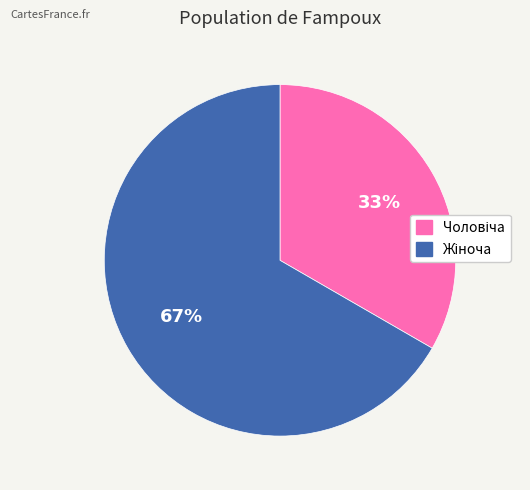

To the nearest percent, what is the average slice percentage?

50%